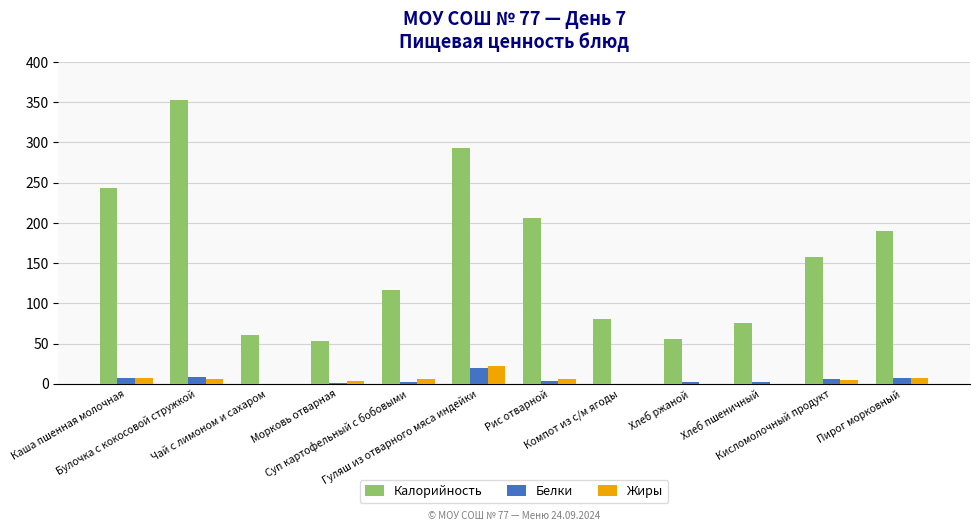

Which series has the largest total across all categories?

Калорийность